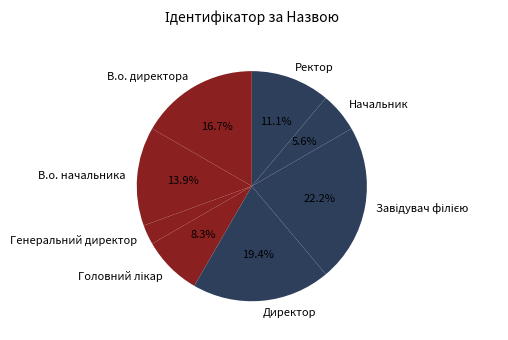

Is there a majority slice in this chart?

No